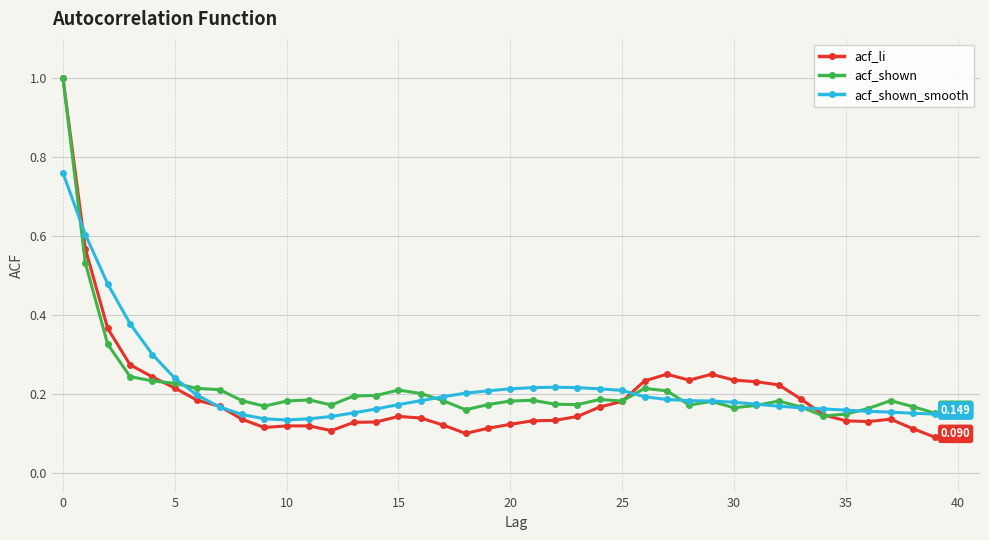

What is the sum of all acf_li values?

8.0